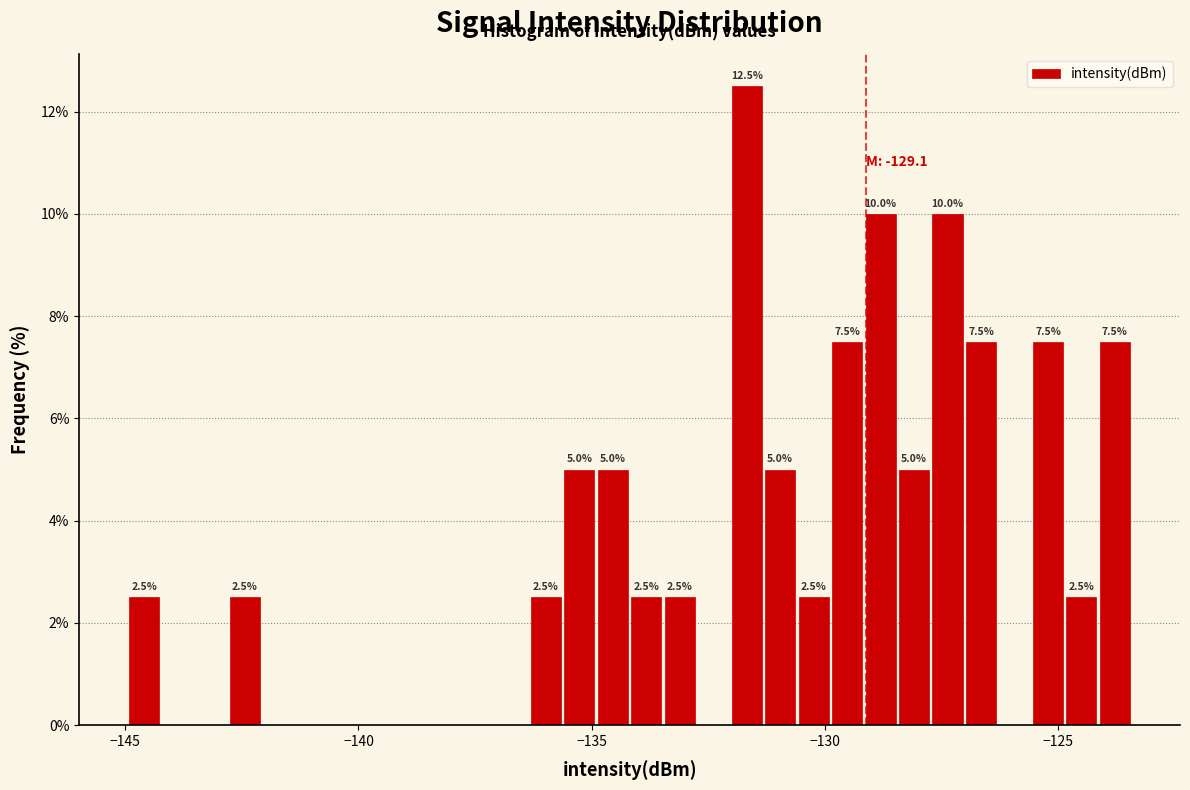

Read against the x-axis, roughly where is the centre of the tallest bar?

-131.5